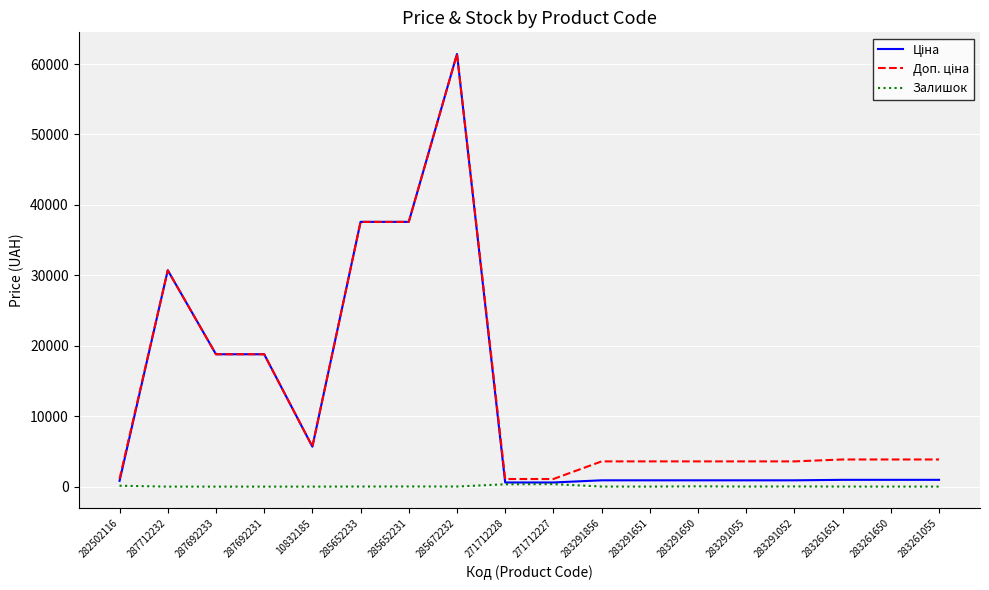

What is the maximum value shown in the chart?

61434.3